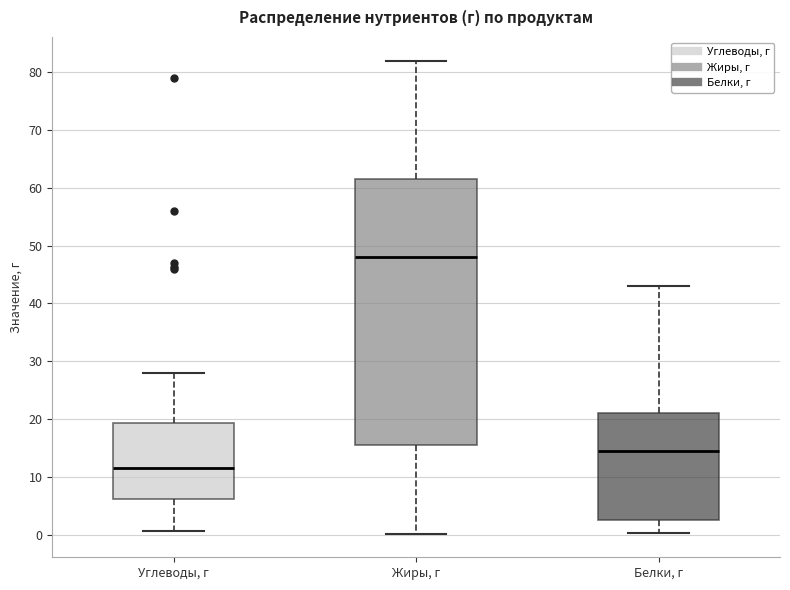

Where does the lower whisker of the box for Жиры, г end on the y-axis? The values are not printed on the chart, so give them approximately, as read against the axis.

0